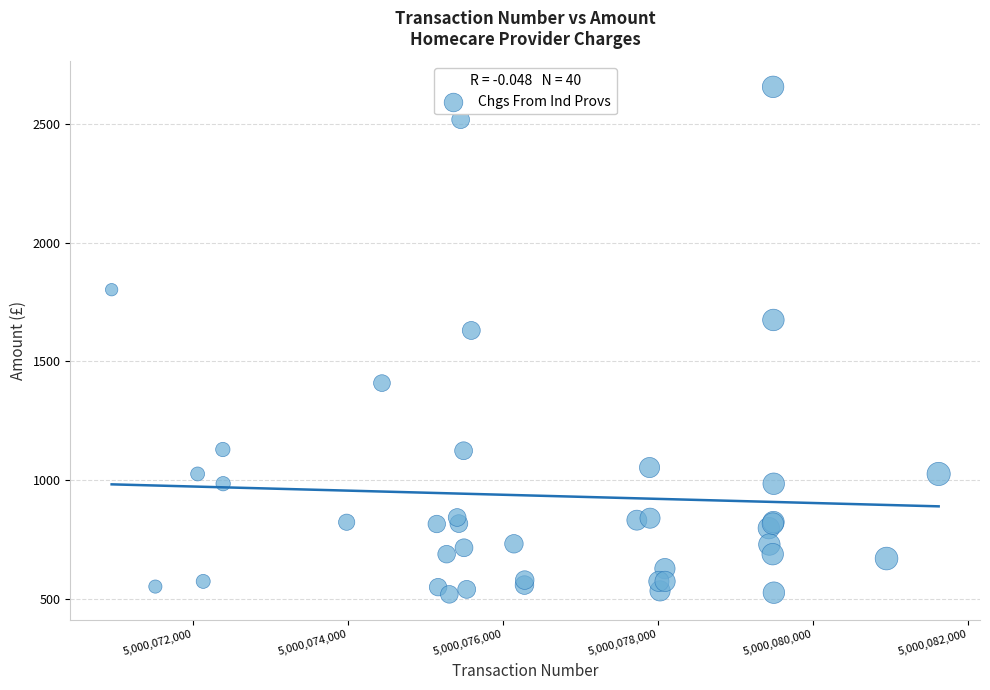

What Y value in the scatter plot is closest to 1587?

1629.9